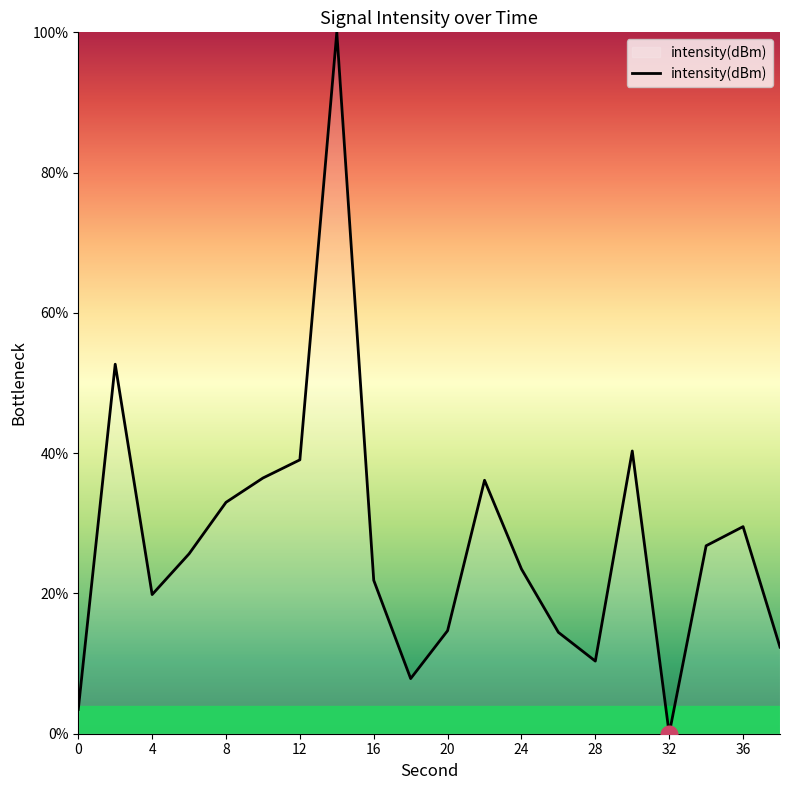

What is the difference between the maximum and minimum values?

100.0